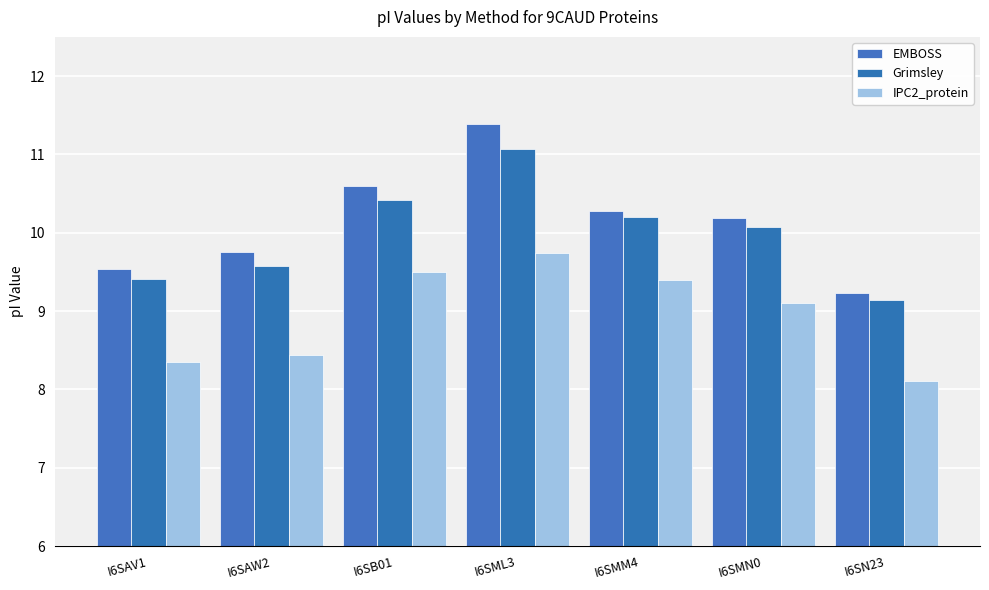

Reading left to right, transcribe all the data shown in this chart.

EMBOSS: I6SAV1=9.5	I6SAW2=9.8	I6SB01=10.6	I6SML3=11.4	I6SMM4=10.3	I6SMN0=10.2	I6SN23=9.2
Grimsley: I6SAV1=9.4	I6SAW2=9.6	I6SB01=10.4	I6SML3=11.1	I6SMM4=10.2	I6SMN0=10.1	I6SN23=9.1
IPC2_protein: I6SAV1=8.3	I6SAW2=8.4	I6SB01=9.5	I6SML3=9.7	I6SMM4=9.4	I6SMN0=9.1	I6SN23=8.1